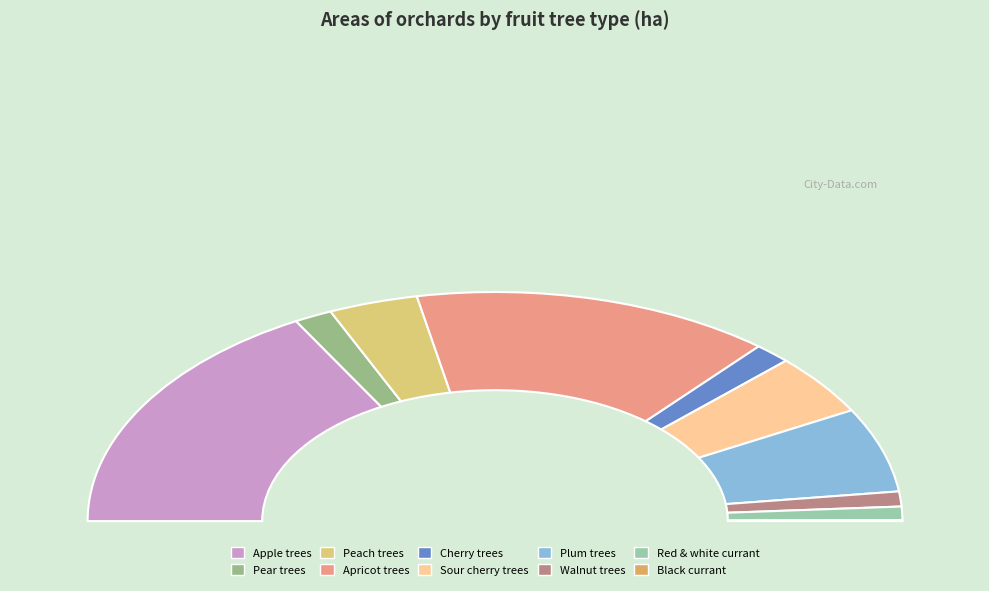

How many slices are in this pie chart?

10